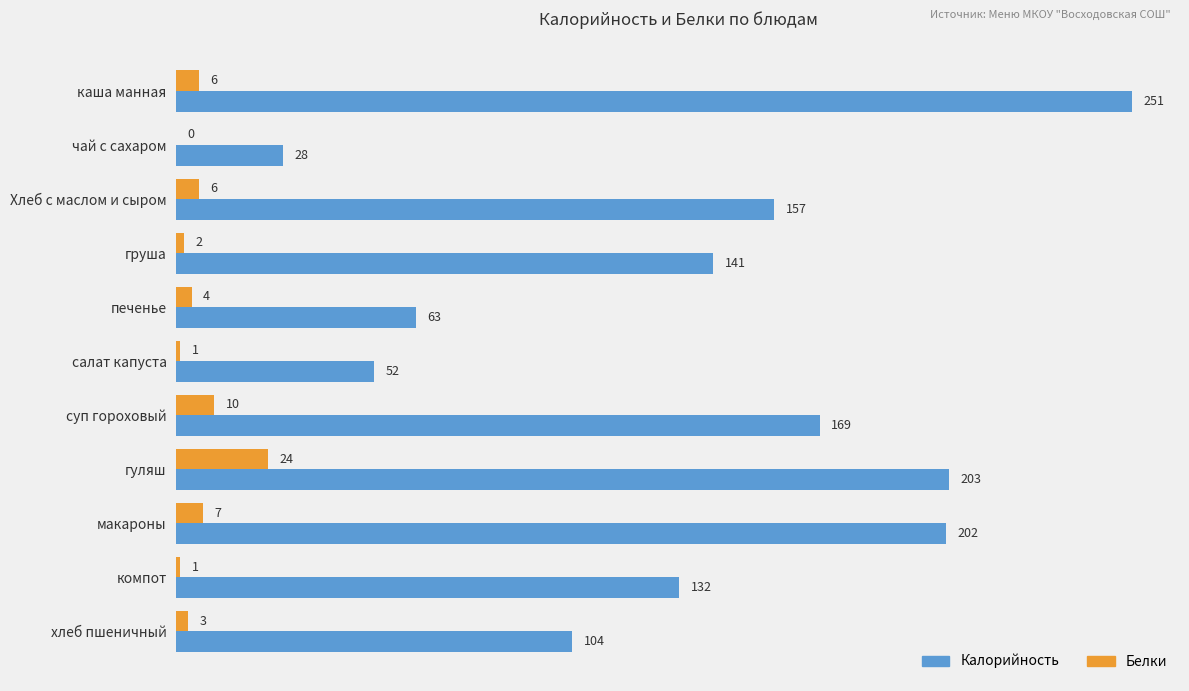

The value of Белки at гуляш is 24. True or false?

True